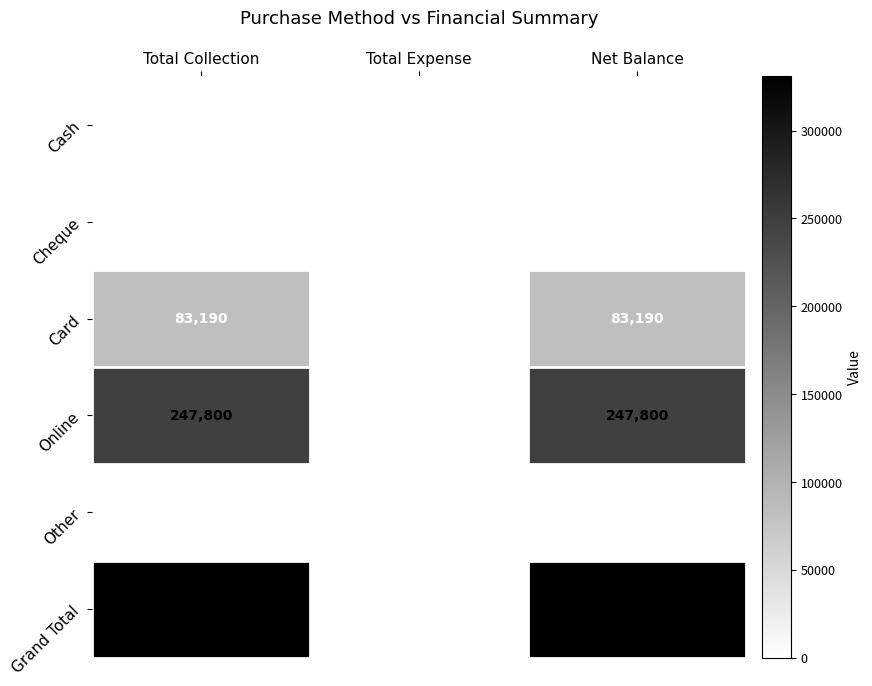

Reading left to right, list all the values displayed in this chart.

Cash: 0	0	0
Cheque: 0	0	0
Card: 83190	0	83190
Online: 247800	0	247800
Other: 0	0	0
Grand Total: 330990	0	330990